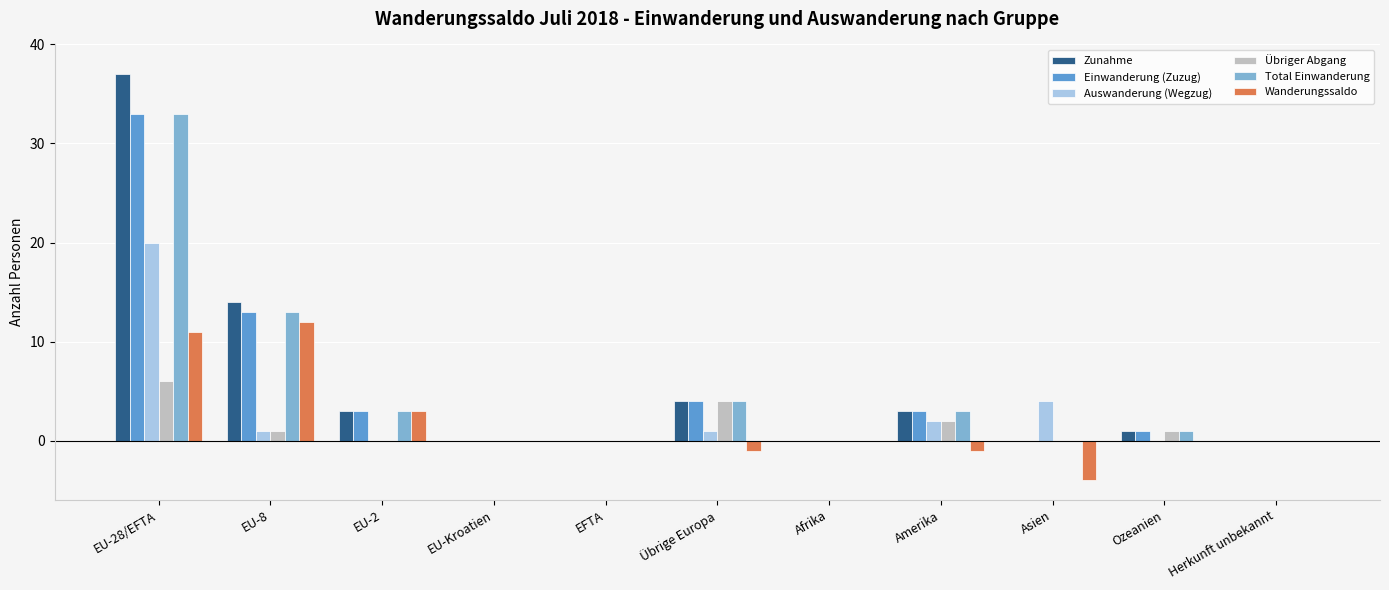

At which label is Total Einwanderung closest to 16?

EU-8